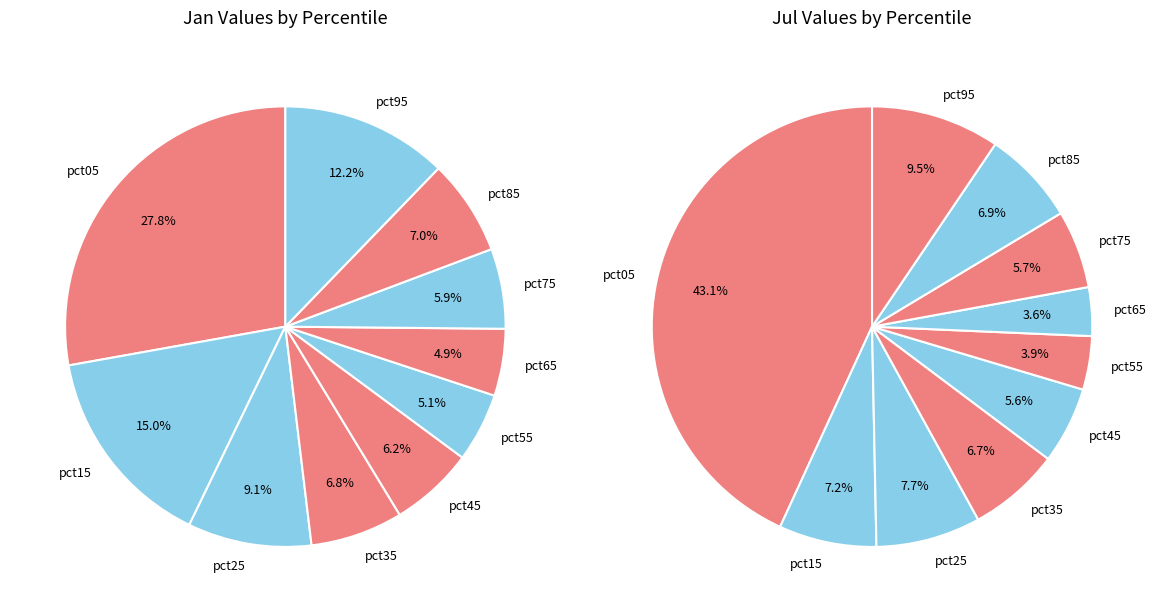

Which series has the largest range (max minus min)?

values_jul